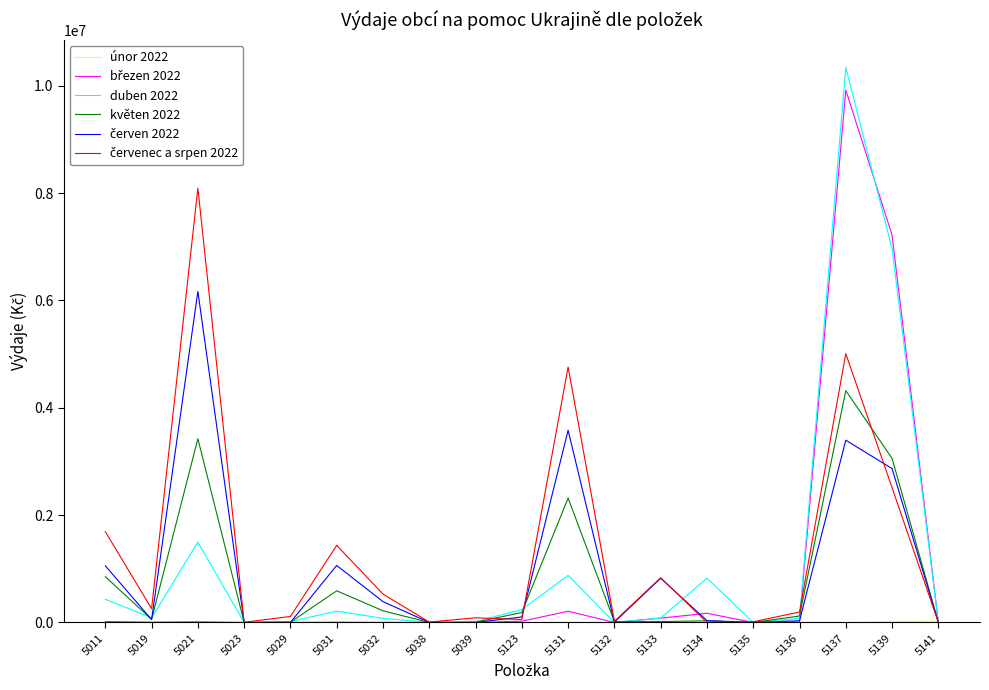

At which category is the sum across all series the highest?

5137